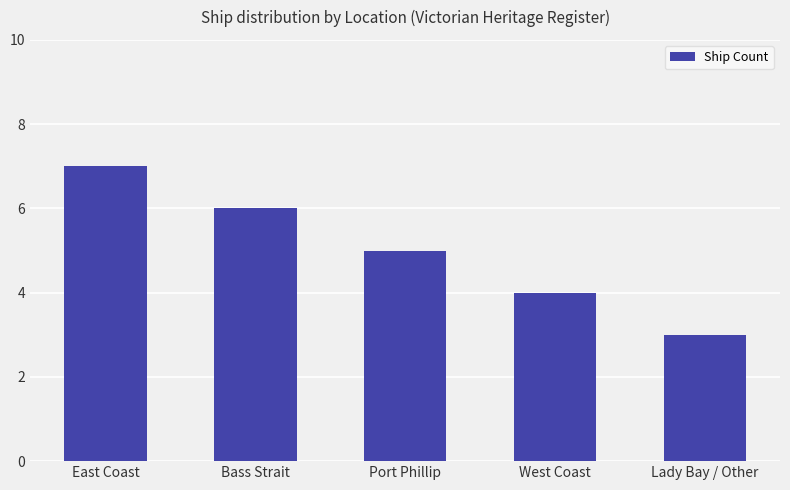

At which label is the value closest to 5?

Port Phillip